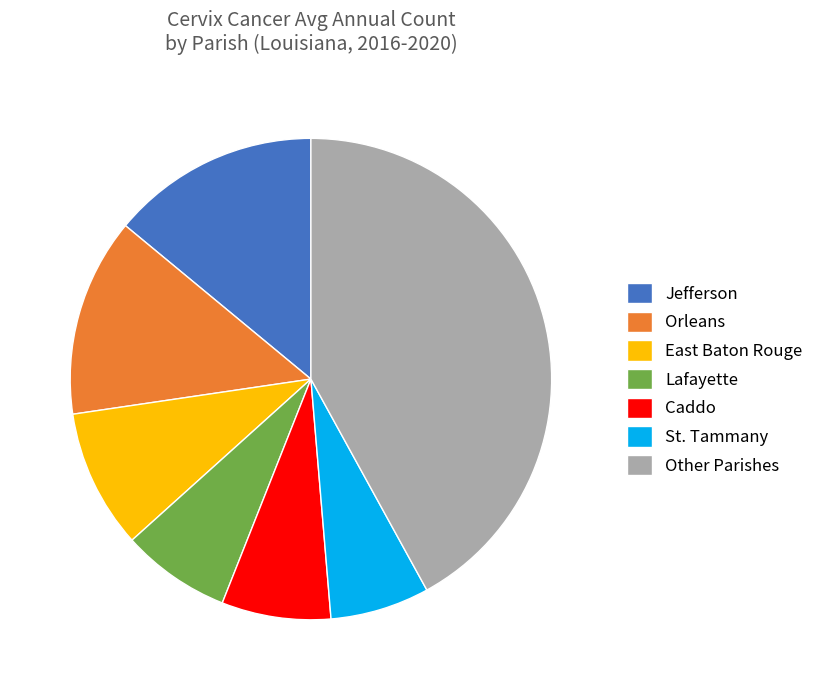

Do Lafayette and Caddo together represent more than half of the pie?

No